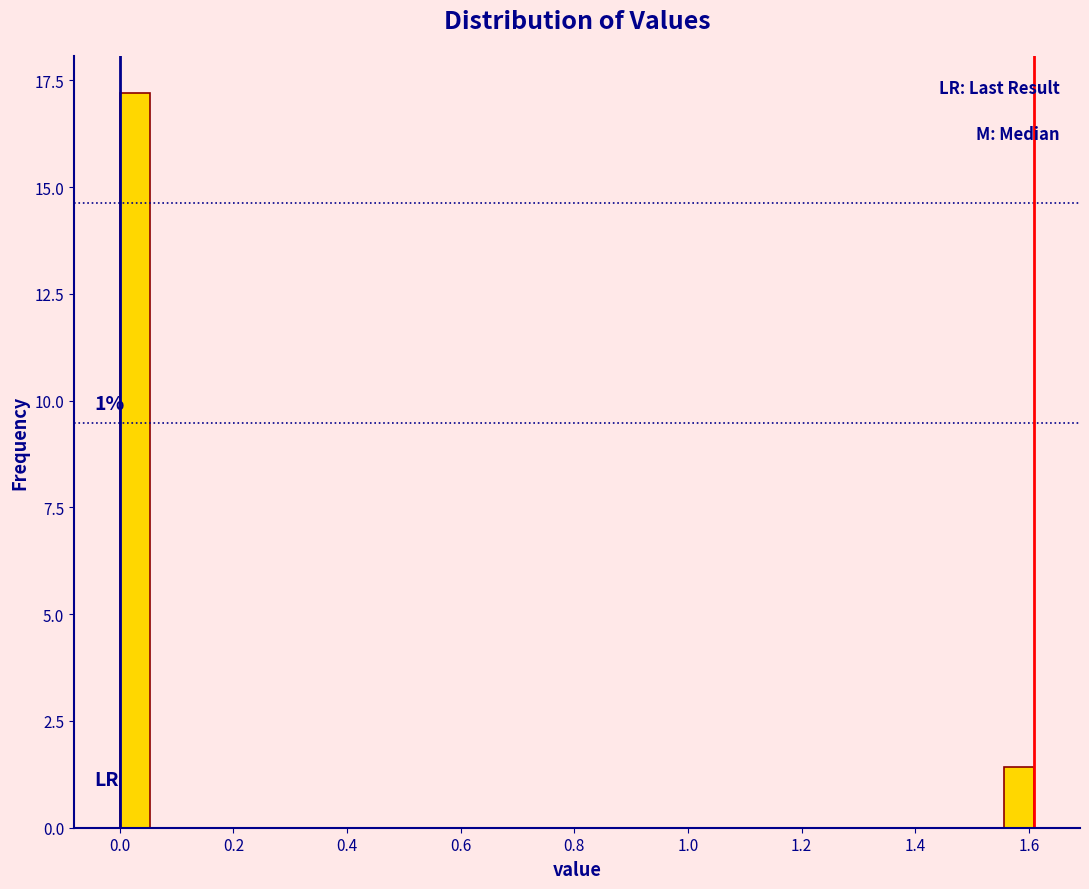

Around what value on the x-axis is the tallest bar? Give the approximate position of its centre, as read against the axis.

0.02